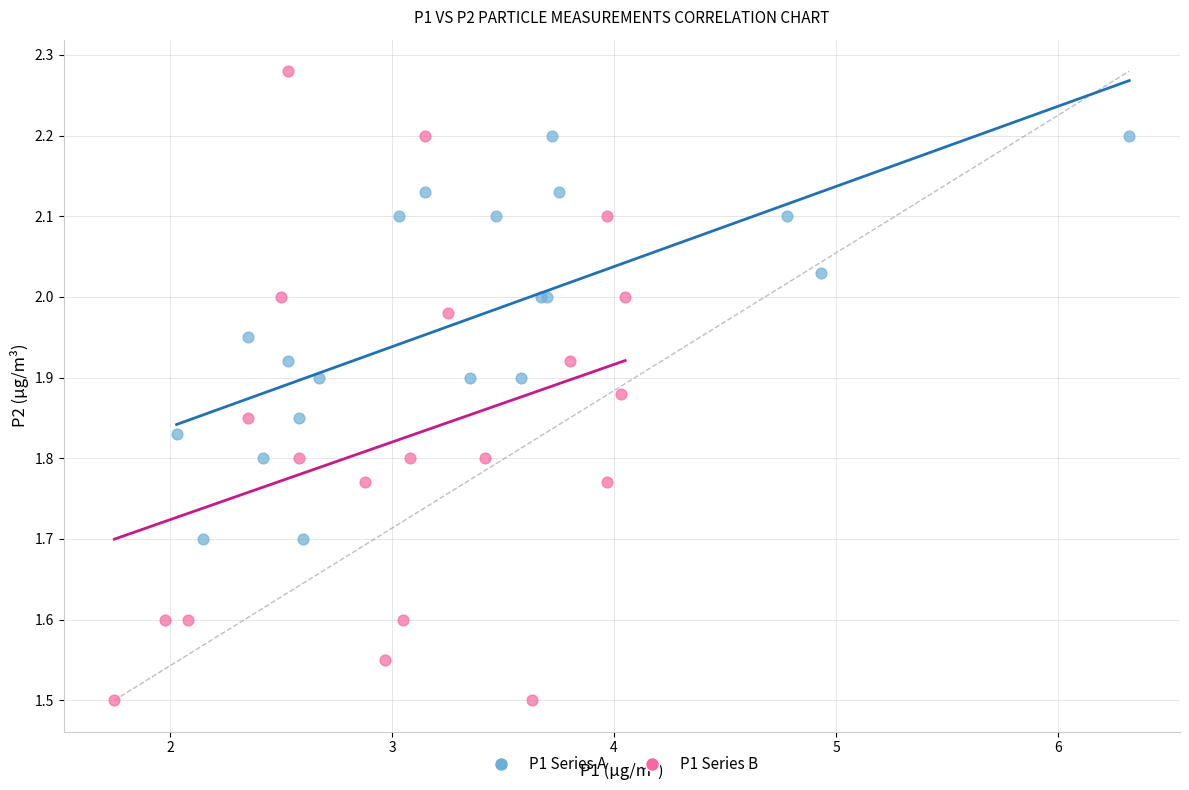

What are all the series names shown in the legend?

P1 Series A, P1 Series B